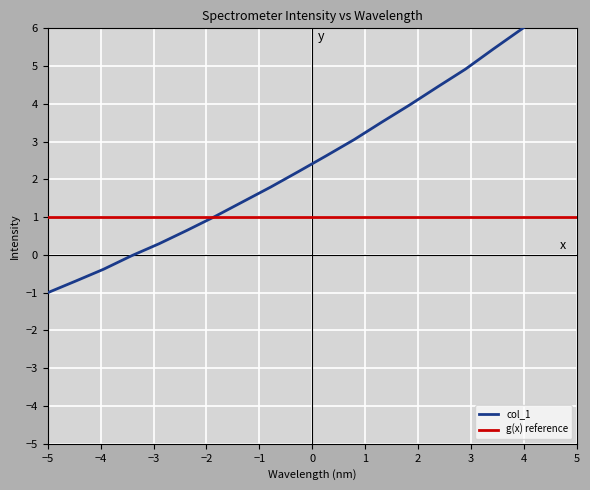

How many data points in col_1 are above 2?

11